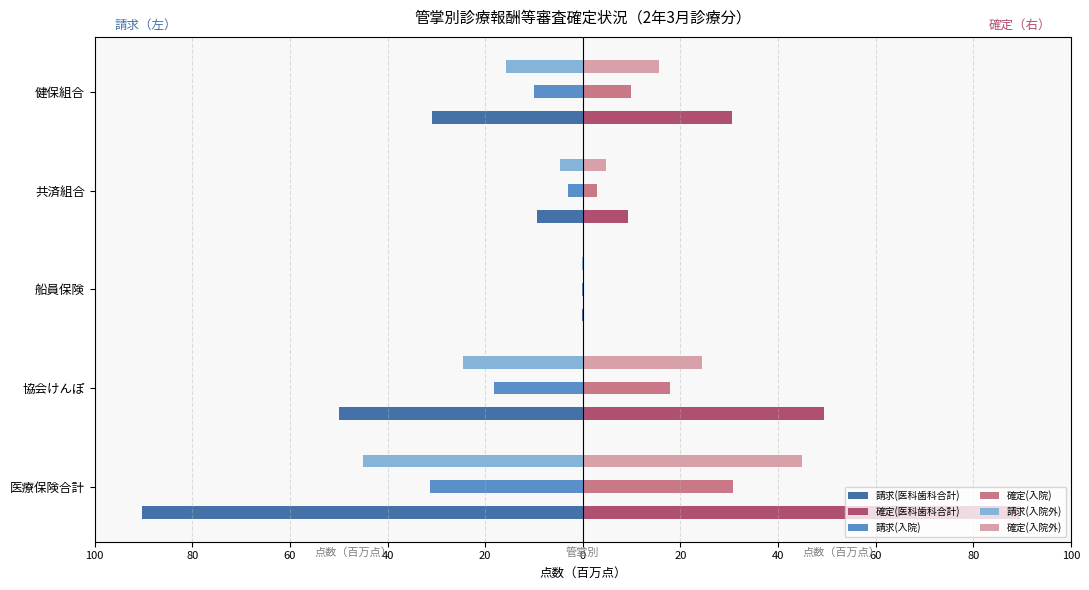

What are all the series names shown in the legend?

請求(医科歯科合計), 確定(医科歯科合計), 請求(入院), 確定(入院), 請求(入院外), 確定(入院外)